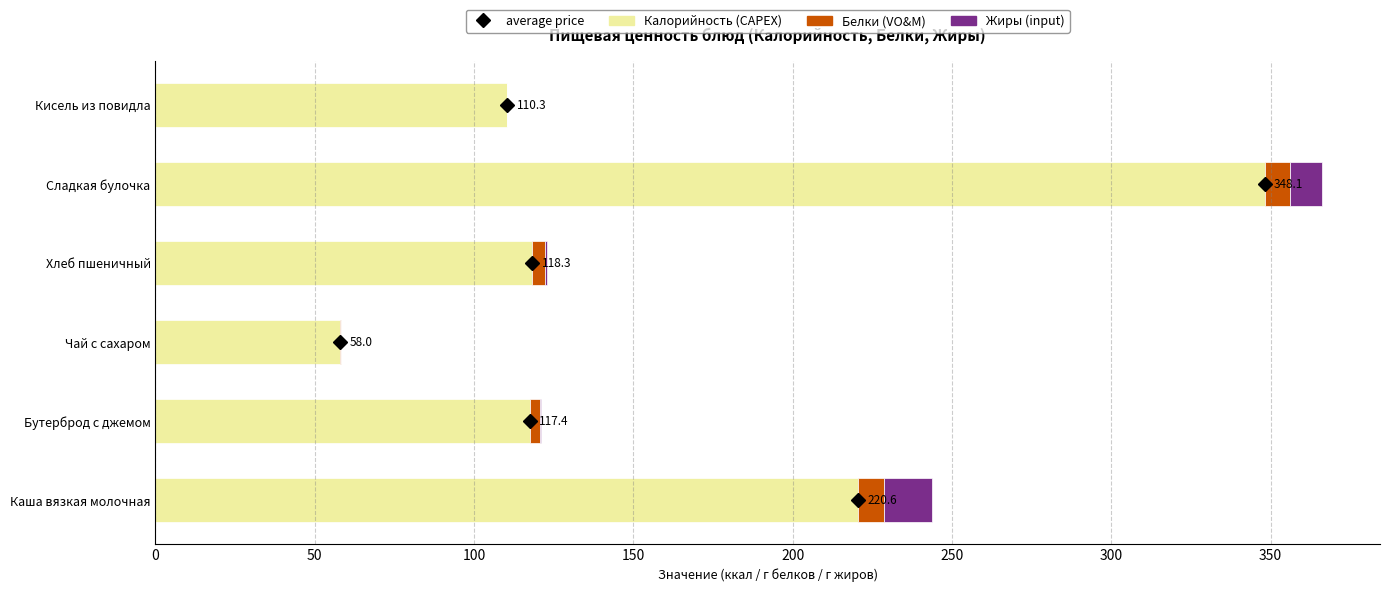

At which category is the sum across all series the highest?

Сладкая булочка